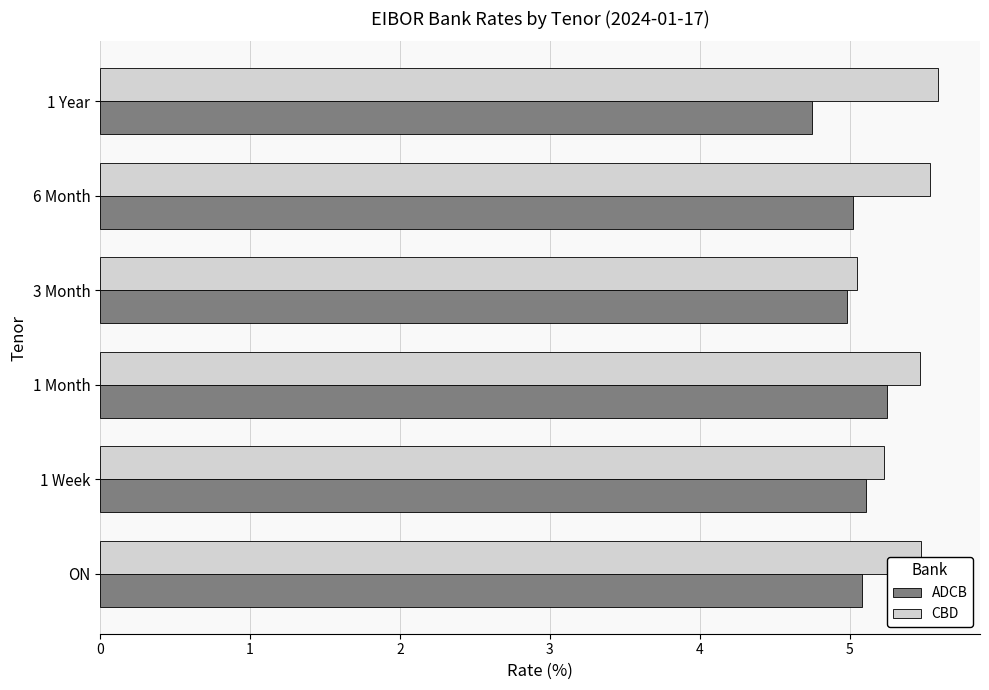

Between 3 Month and 6 Month, which series saw the biggest shift?

CBD